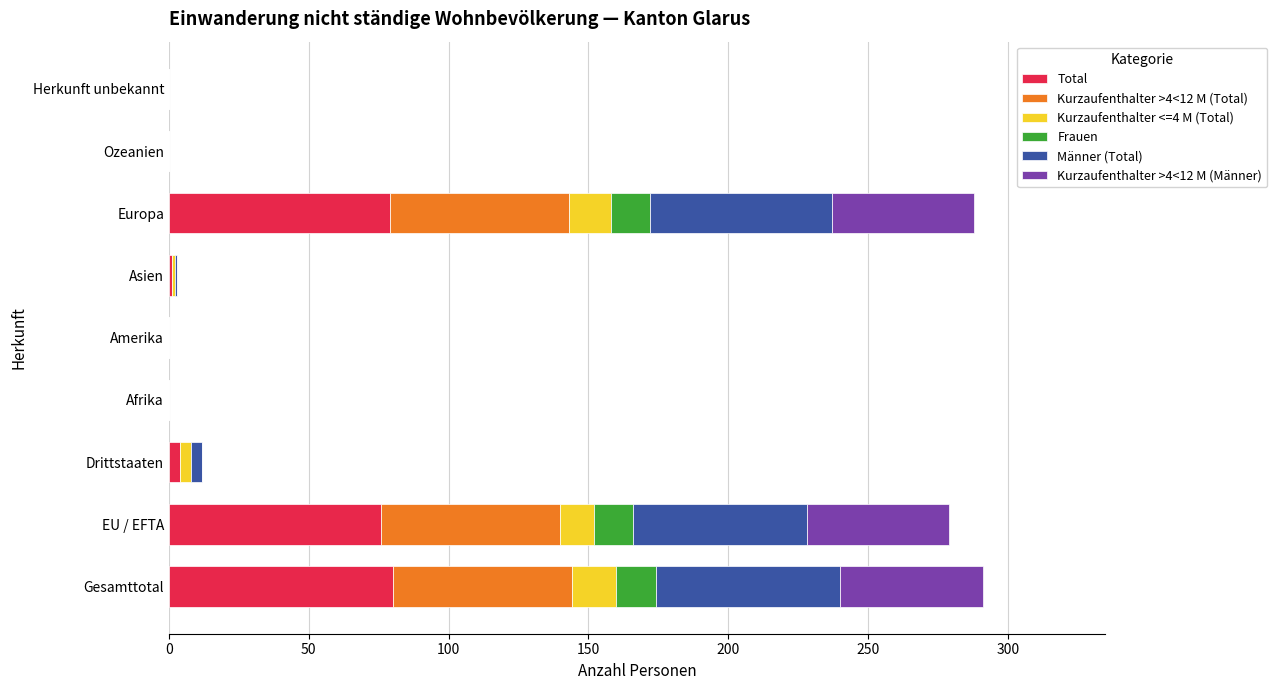

The Total series shows 36 at EU / EFTA. True or false?

False